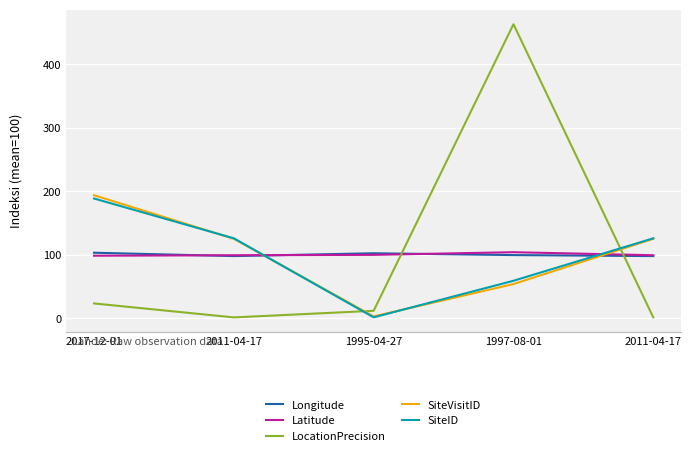

What is the approximate value of SiteVisitID at 1995-04-27?

2.7